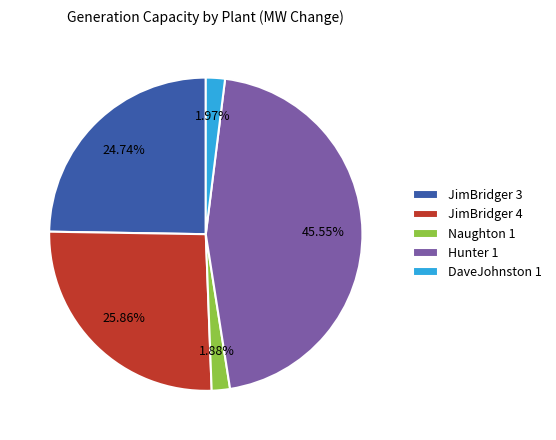

To the nearest percent, what is the average slice percentage?

20%